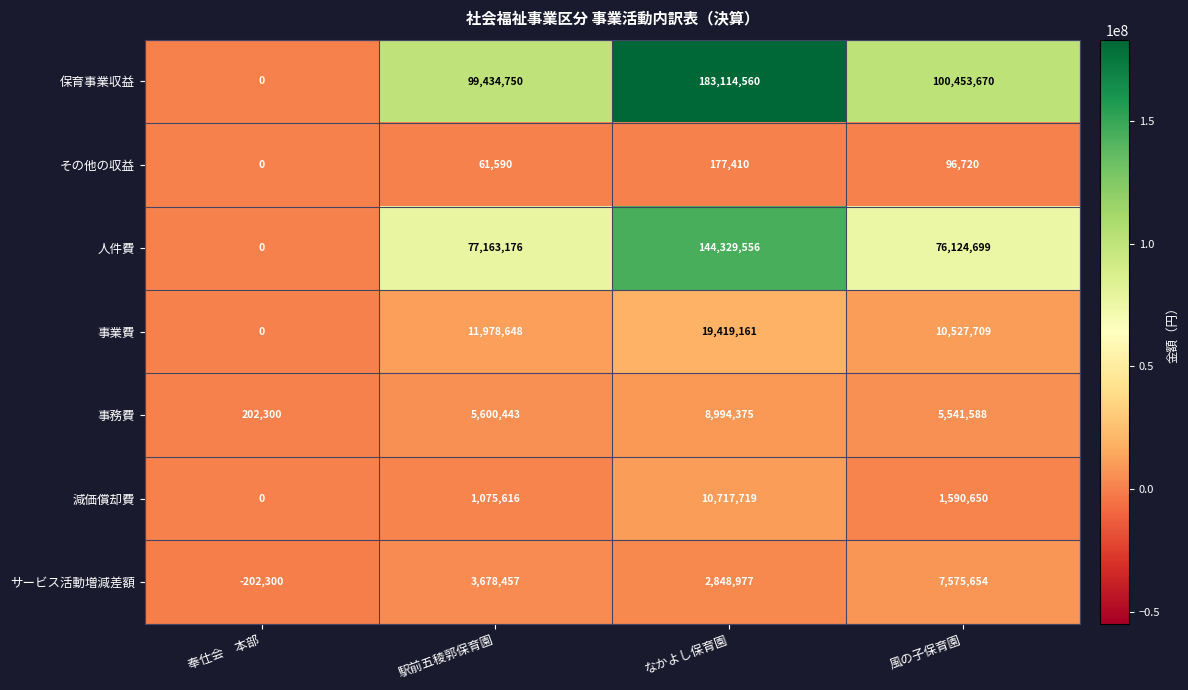

At which category is the sum across all series the highest?

なかよし保育園